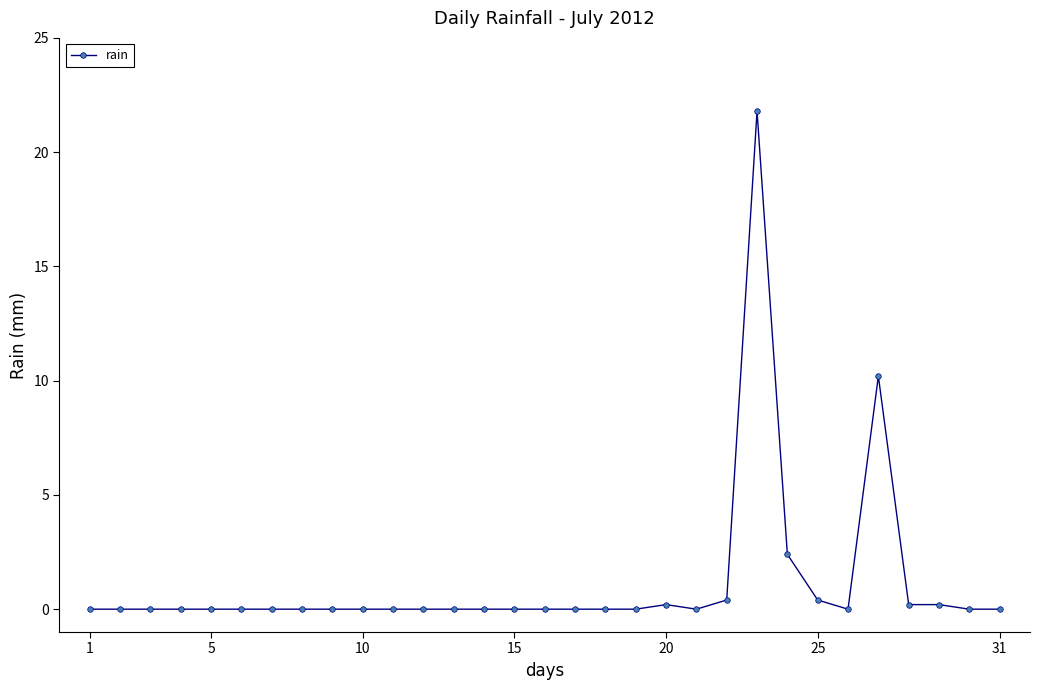

What is the greatest value displayed?

21.8